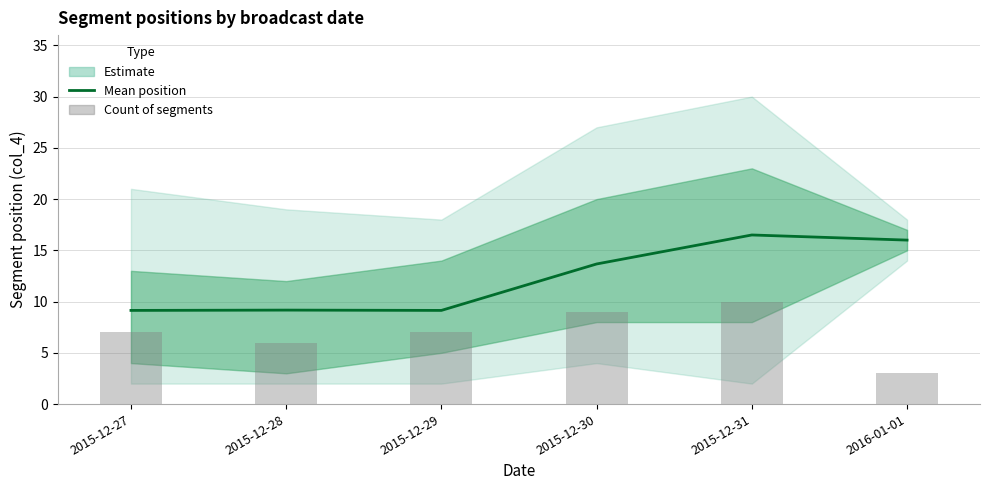

The Count of segments series shows 1.9 at 2015-12-29. True or false?

False